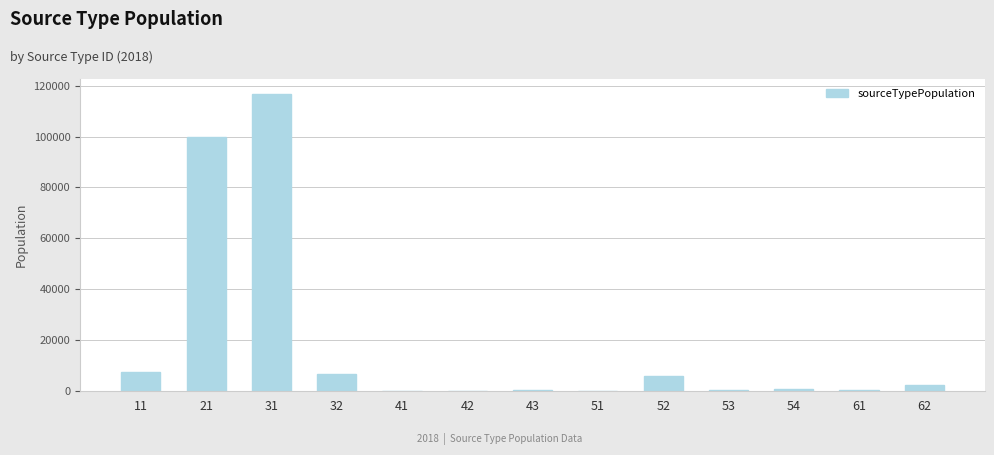

Is it true that the value at 52 is 5867.8?

True